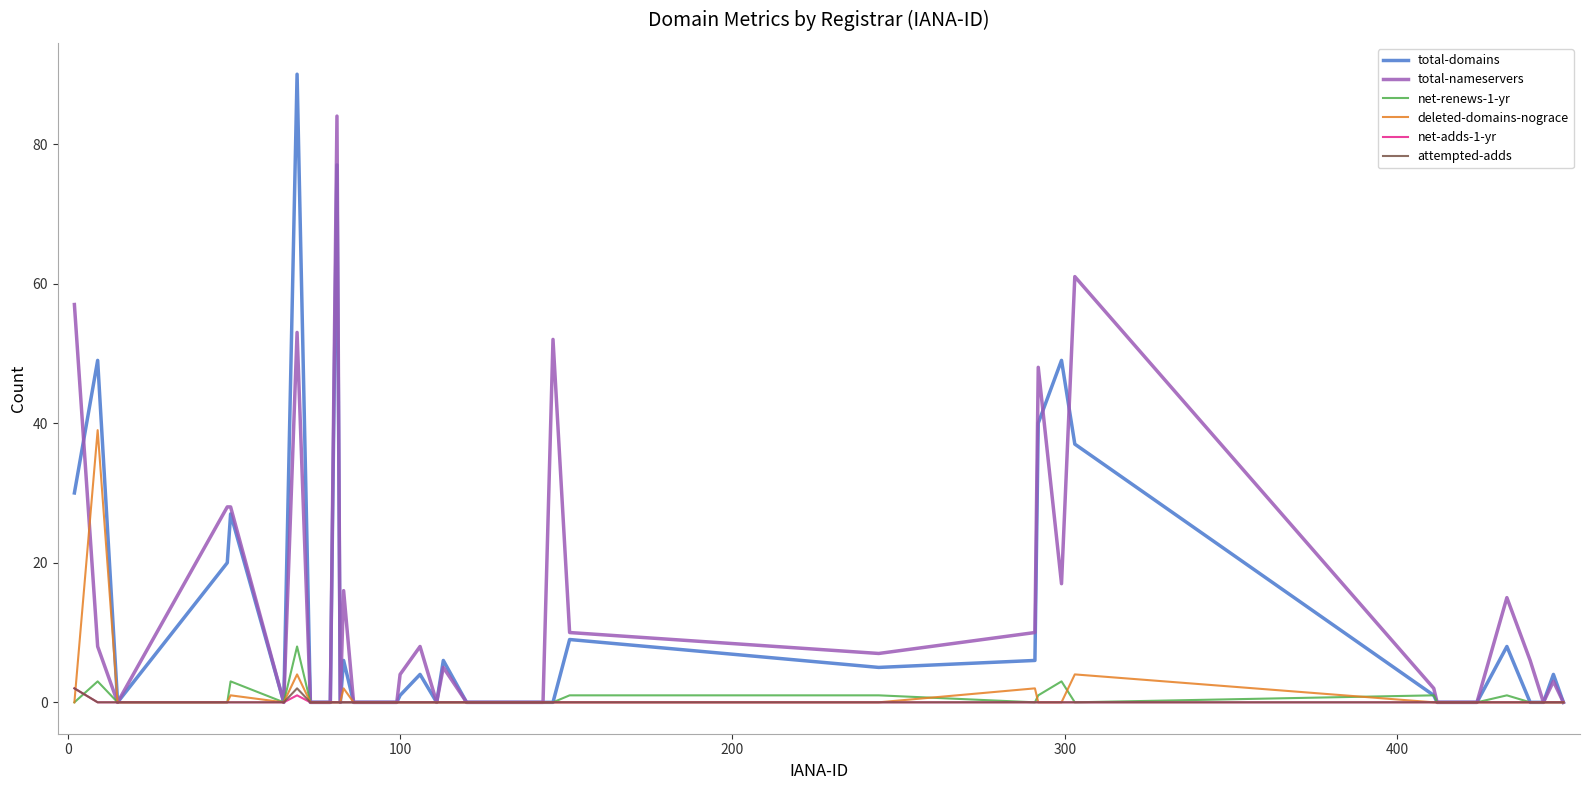

How many lines are shown in the chart?

6